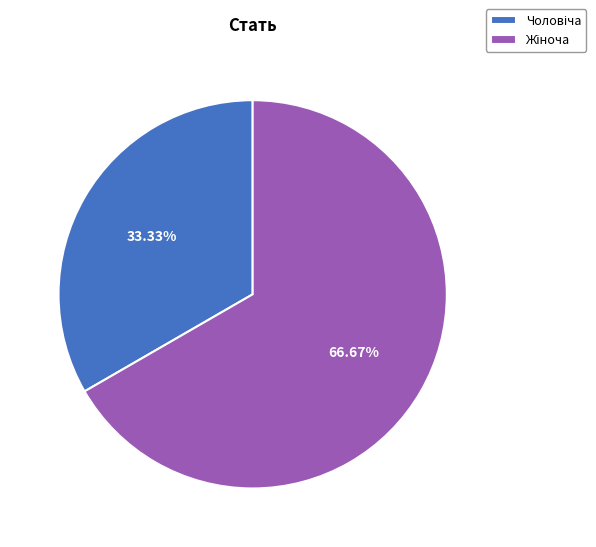

Does any single category account for the majority?

Yes